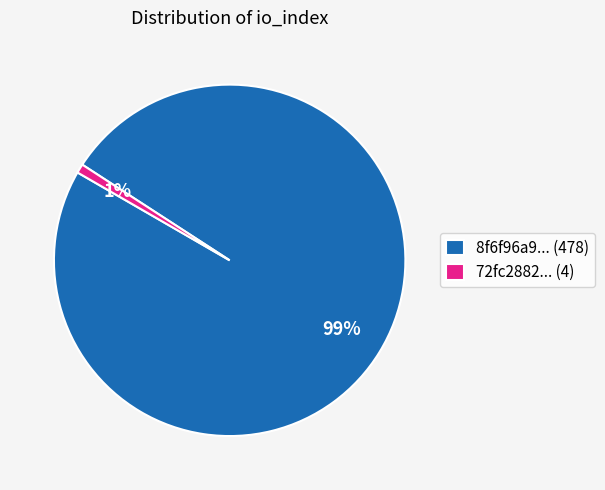

Which category has the biggest portion of the pie?

8f6f96a9... (478)